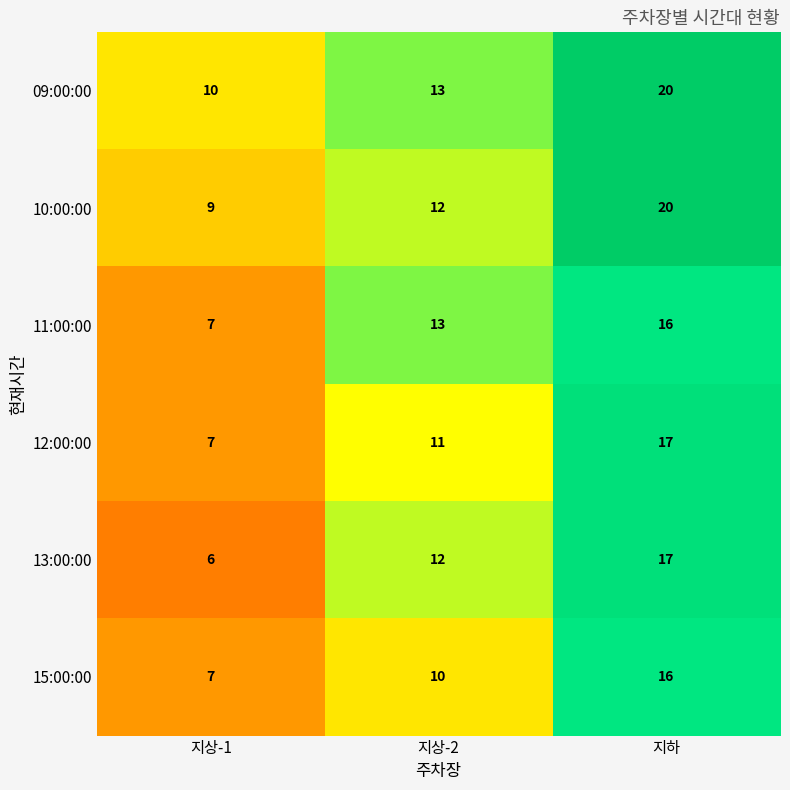

List the labels in order of 10:00:00 value, largest first.

지하, 지상-2, 지상-1